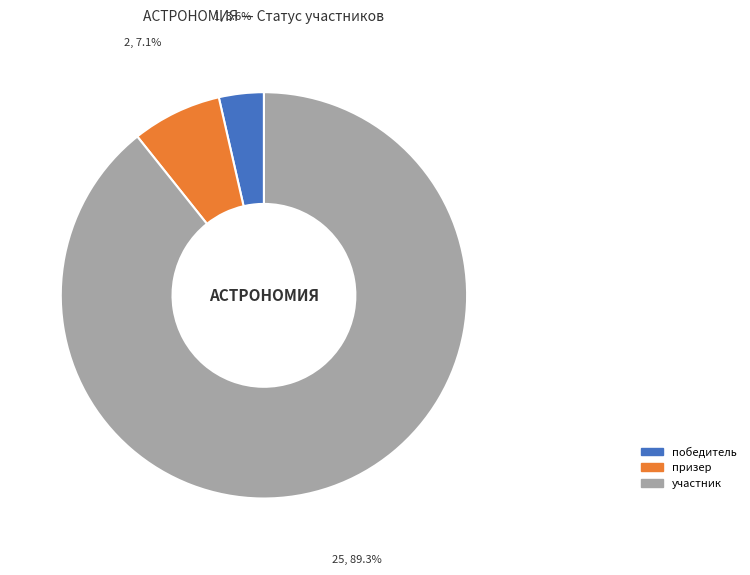

Which slice is the largest?

участник